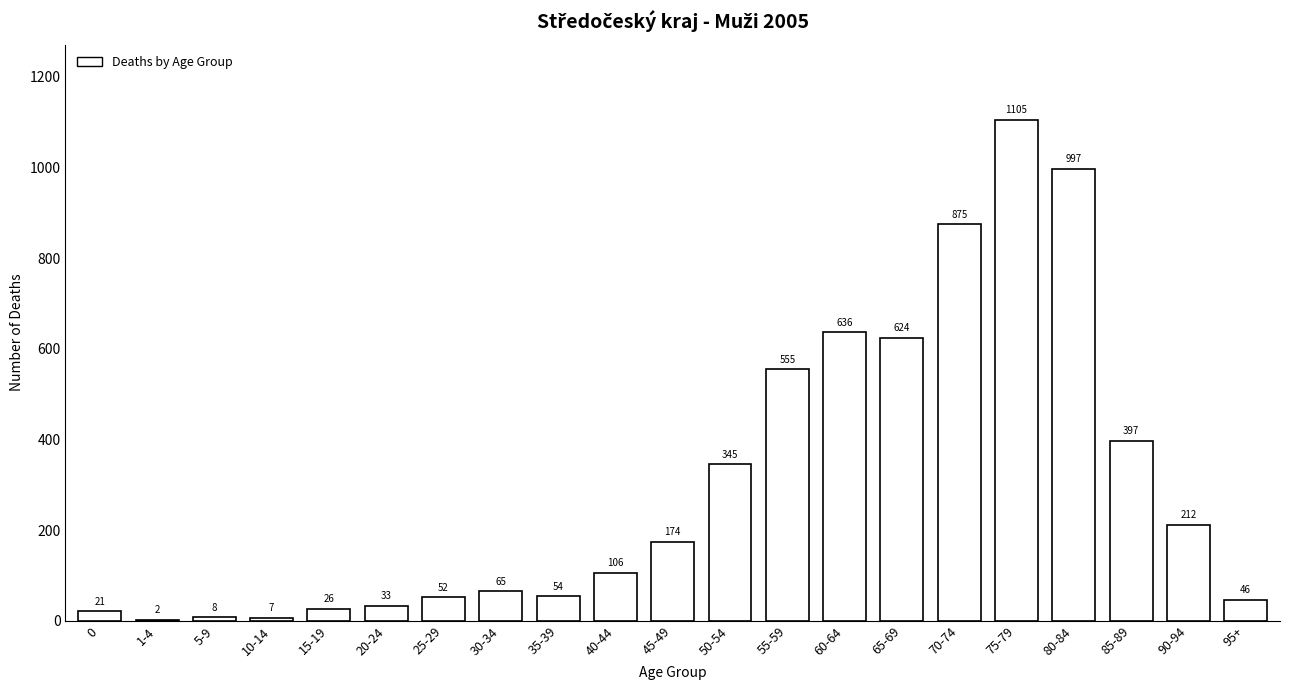

Reading right to left, transcribe all the data shown in this chart.

95+=46	90-94=212	85-89=397	80-84=997	75-79=1105	70-74=875	65-69=624	60-64=636	55-59=555	50-54=345	45-49=174	40-44=106	35-39=54	30-34=65	25-29=52	20-24=33	15-19=26	10-14=7	5-9=8	1-4=2	0=21